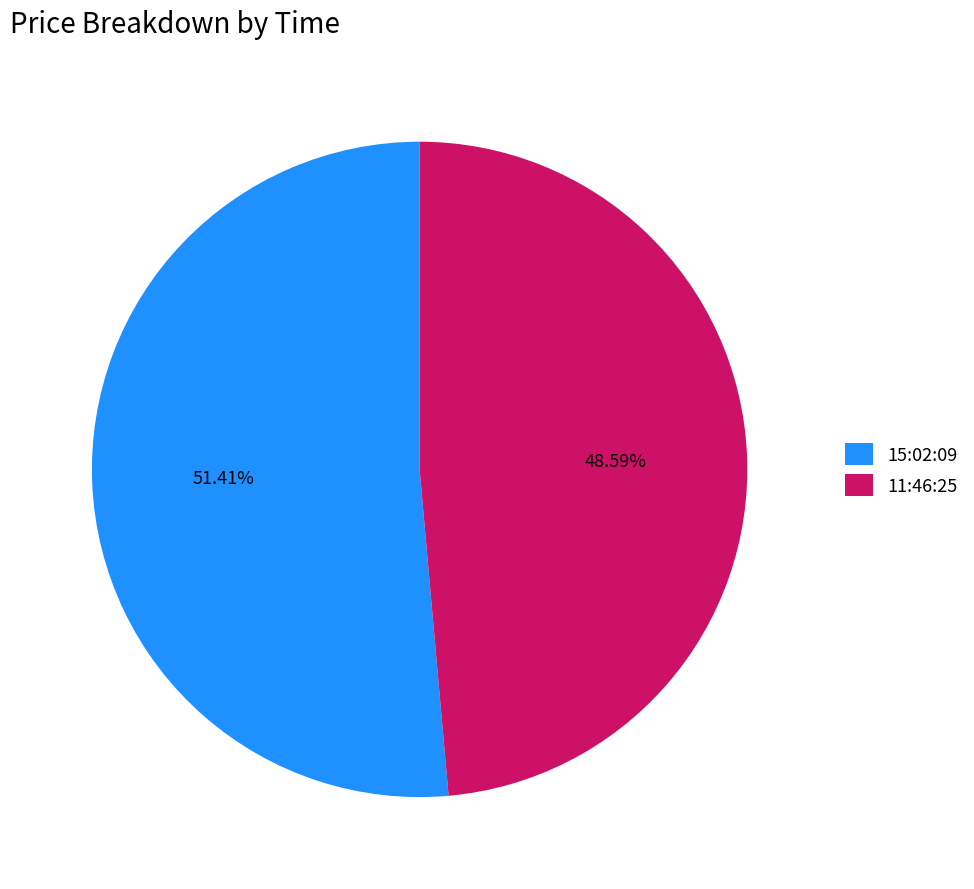

Is 15:02:09 the majority of the pie?

Yes